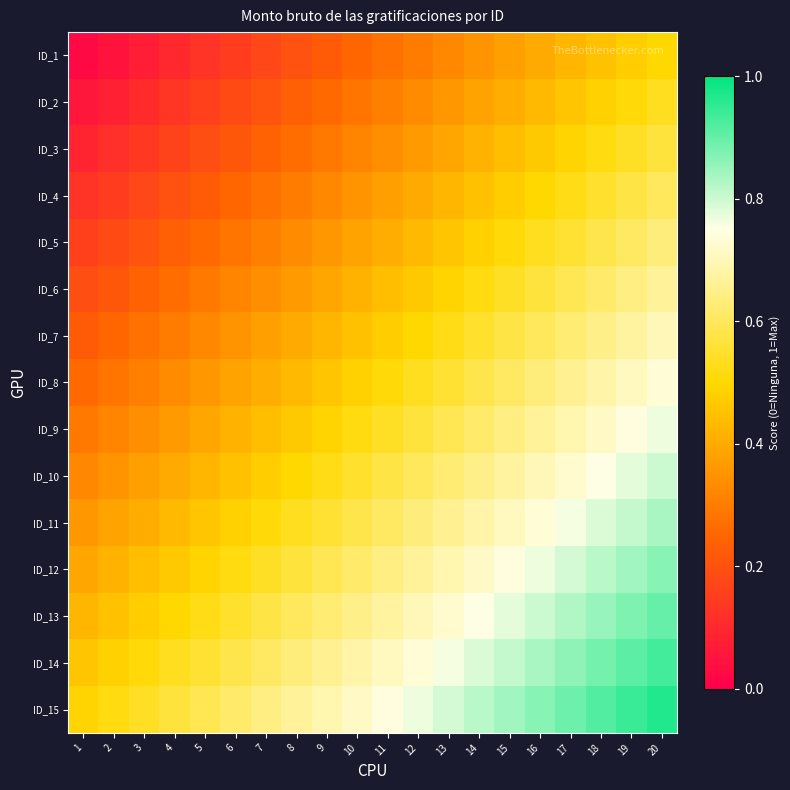

Rank the series at 16 from lowest to highest value.

ID_1, ID_2, ID_3, ID_4, ID_5, ID_6, ID_7, ID_8, ID_9, ID_10, ID_11, ID_12, ID_13, ID_14, ID_15